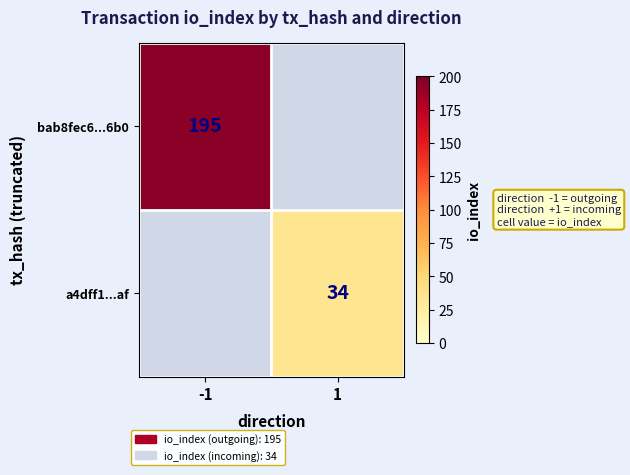

Is it true that a4dff1...af equals 14 at 1?

False